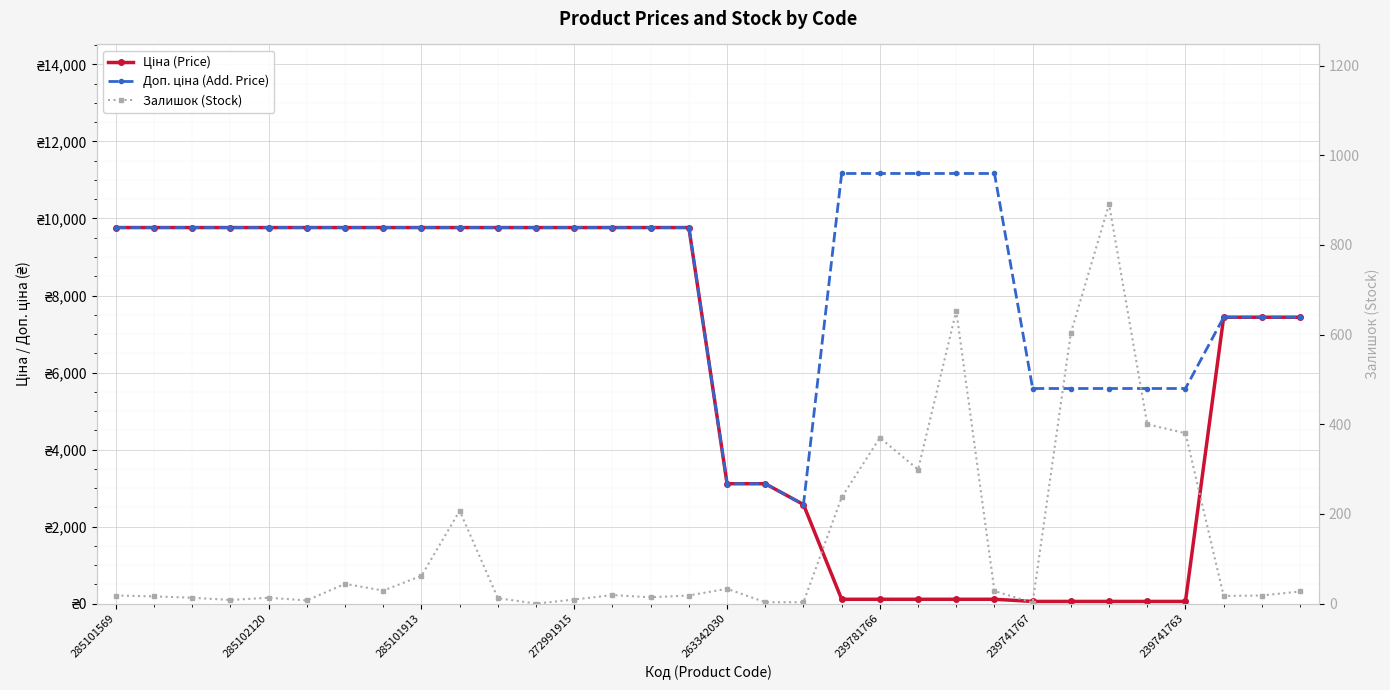

At which category does Доп. ціна (Add. Price) reach its first local valley?

18